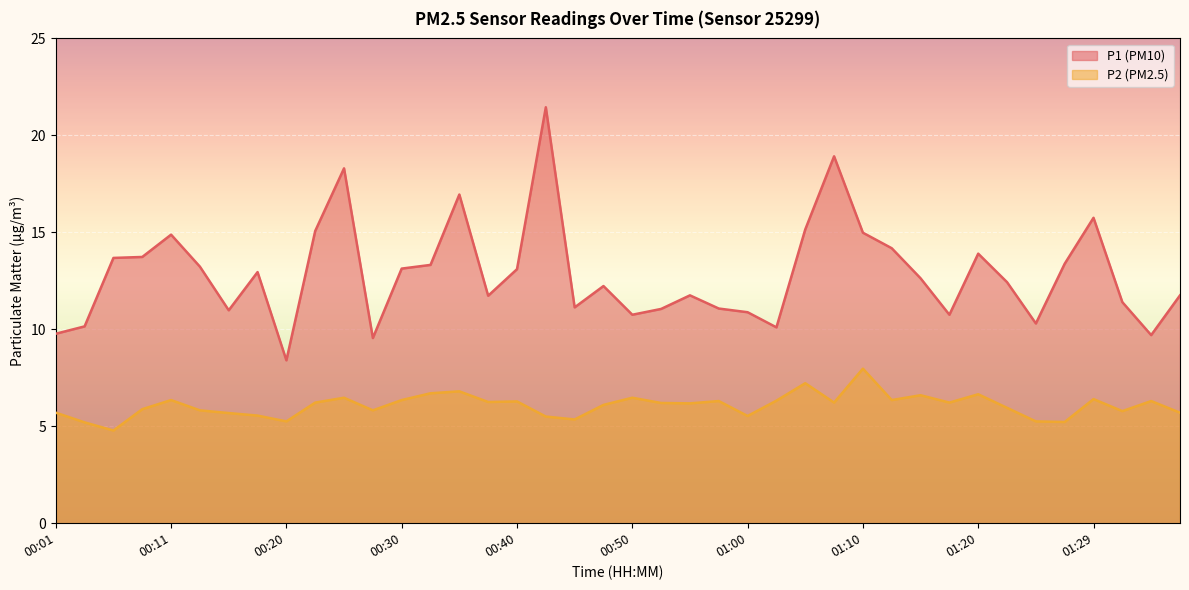

What is the sum of all P2 values?

242.9